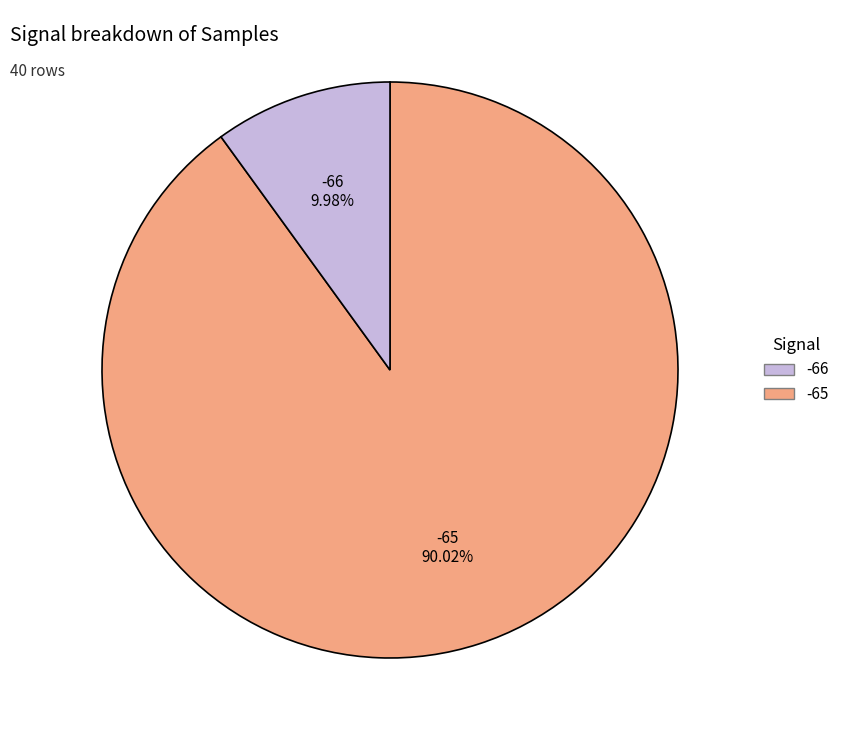

Is there a majority slice in this chart?

Yes